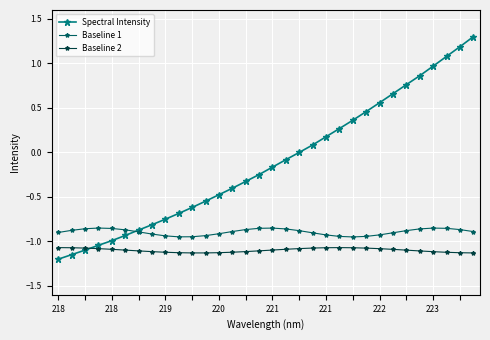

Which series has the largest total across all categories?

Spectral Intensity